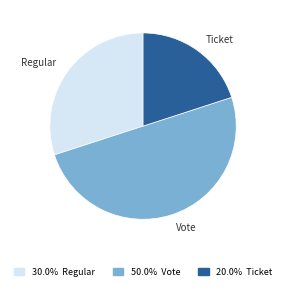

Is 20.0% Ticket the majority of the pie?

No